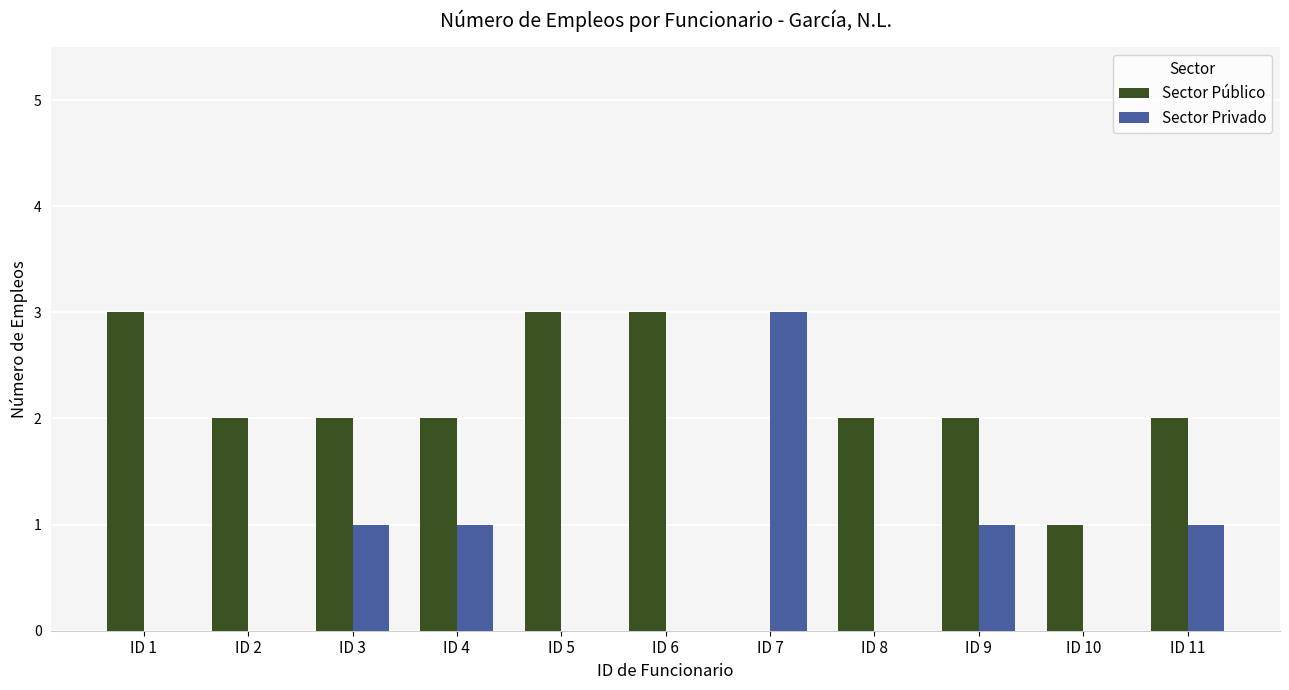

How many categories are shown in the chart?

11